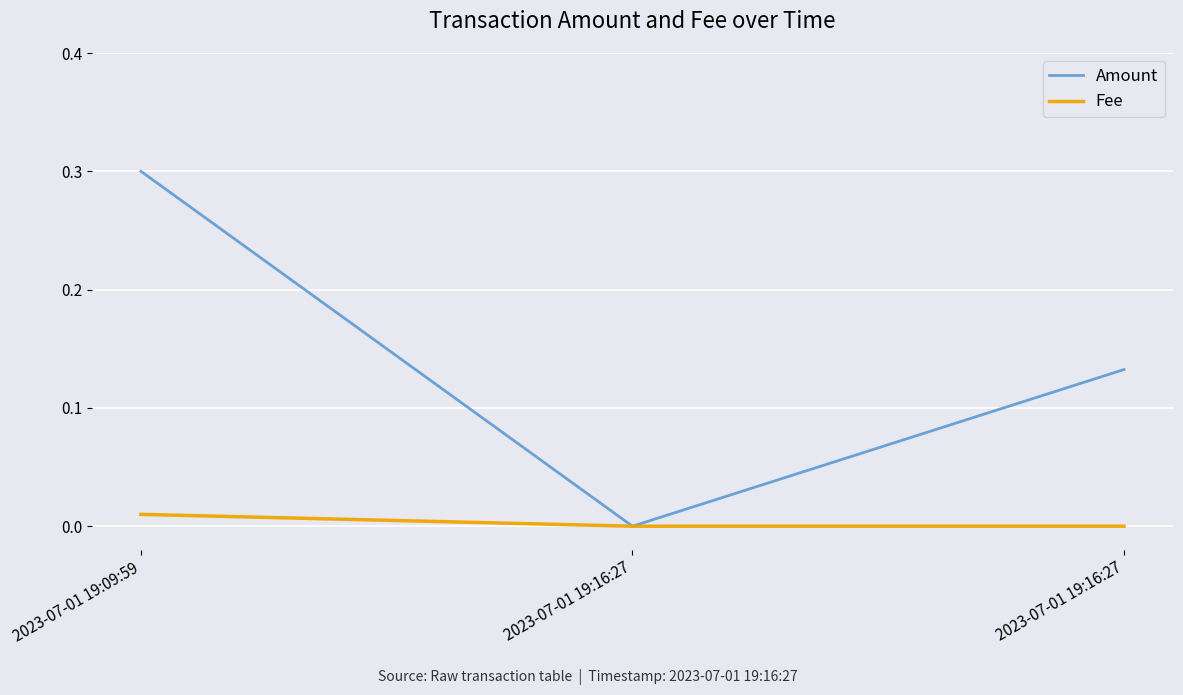

At which category is the sum across all series the highest?

2023-07-01 19:09:59